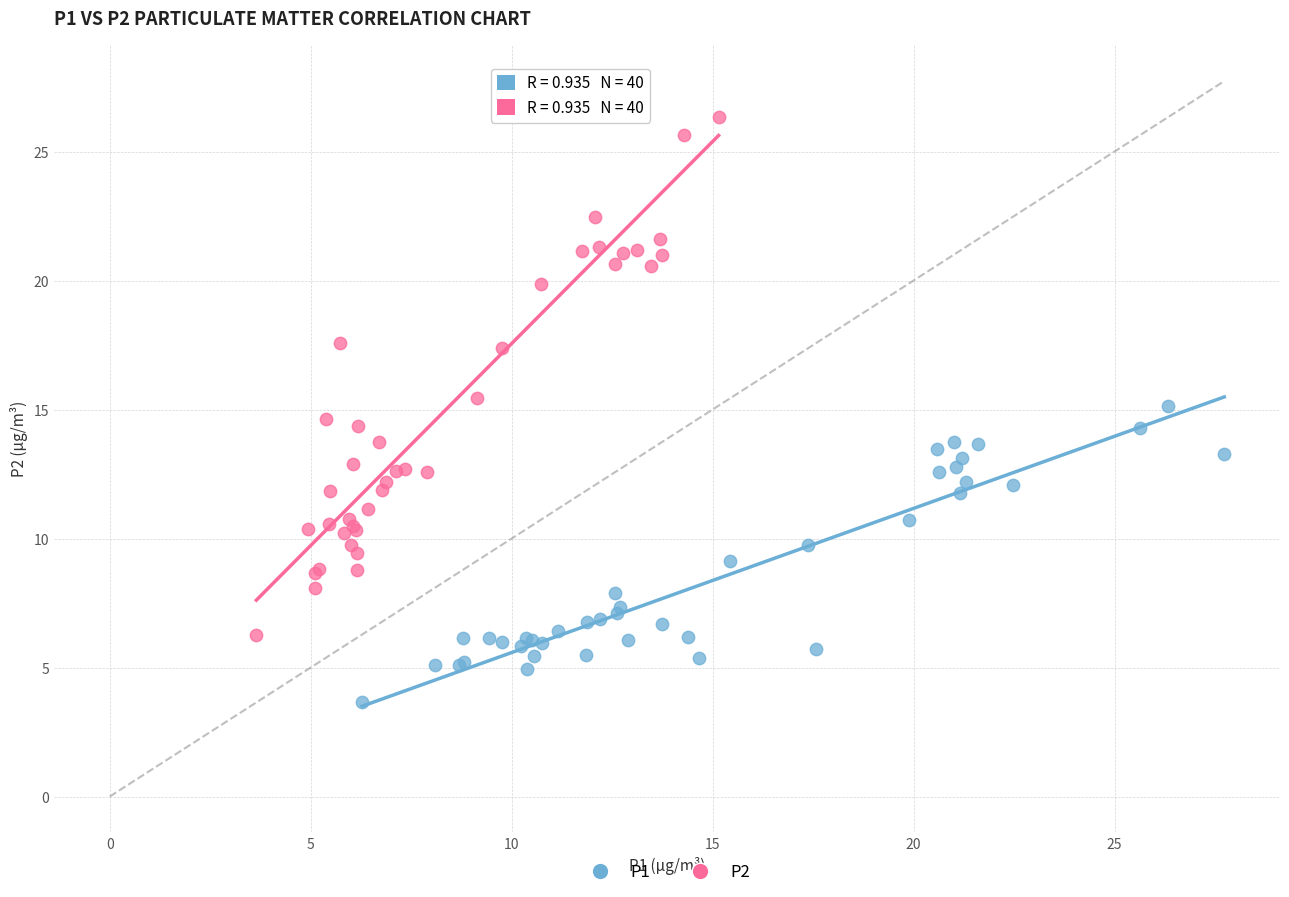

Which series has the widest spread of Y values?

P2